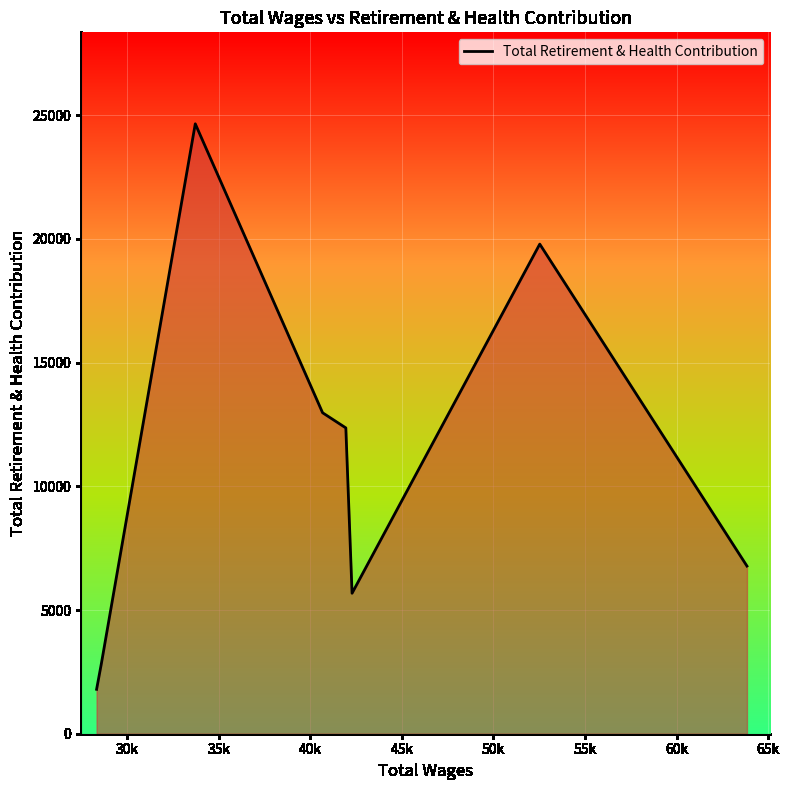

What is the minimum value shown in the chart?

1795